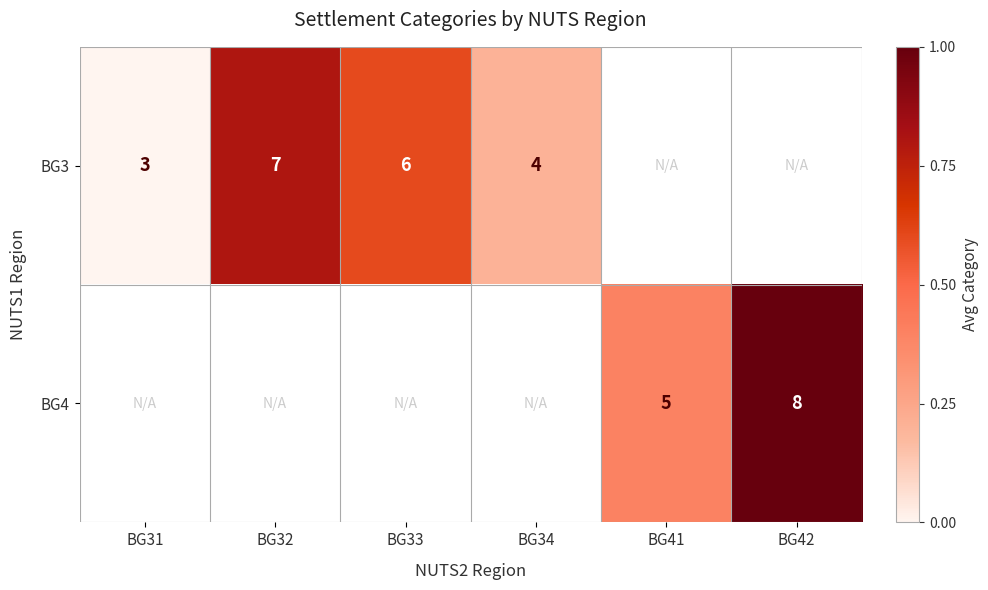

What is the difference between the BG3 values at BG33 and BG31?

3